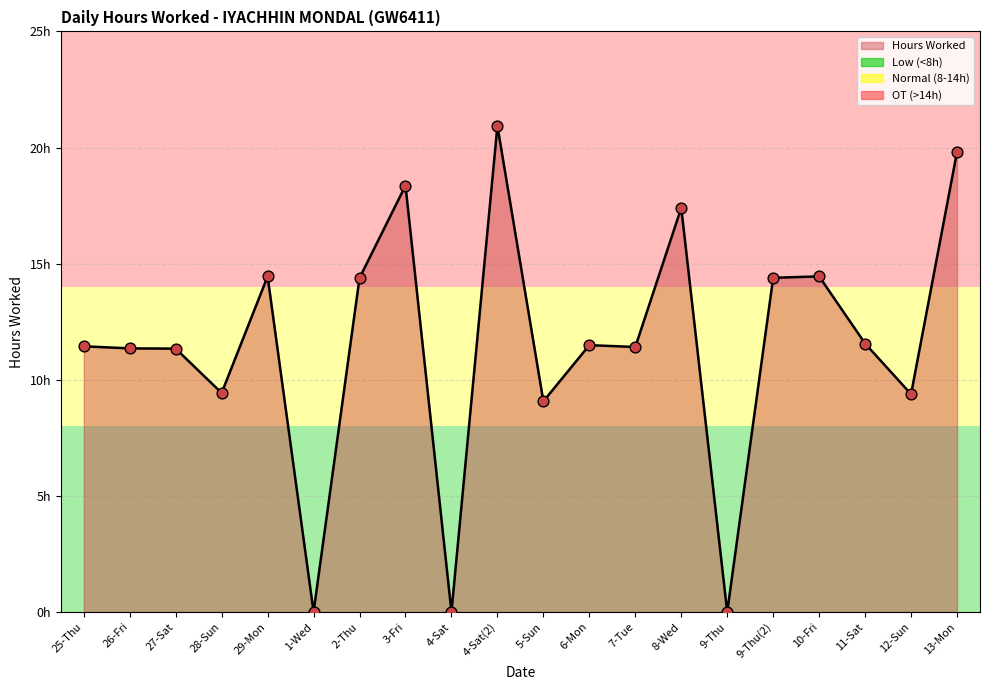

Approximately how many times larger is the value at 13-Mon compared to 6-Mon?

1.7